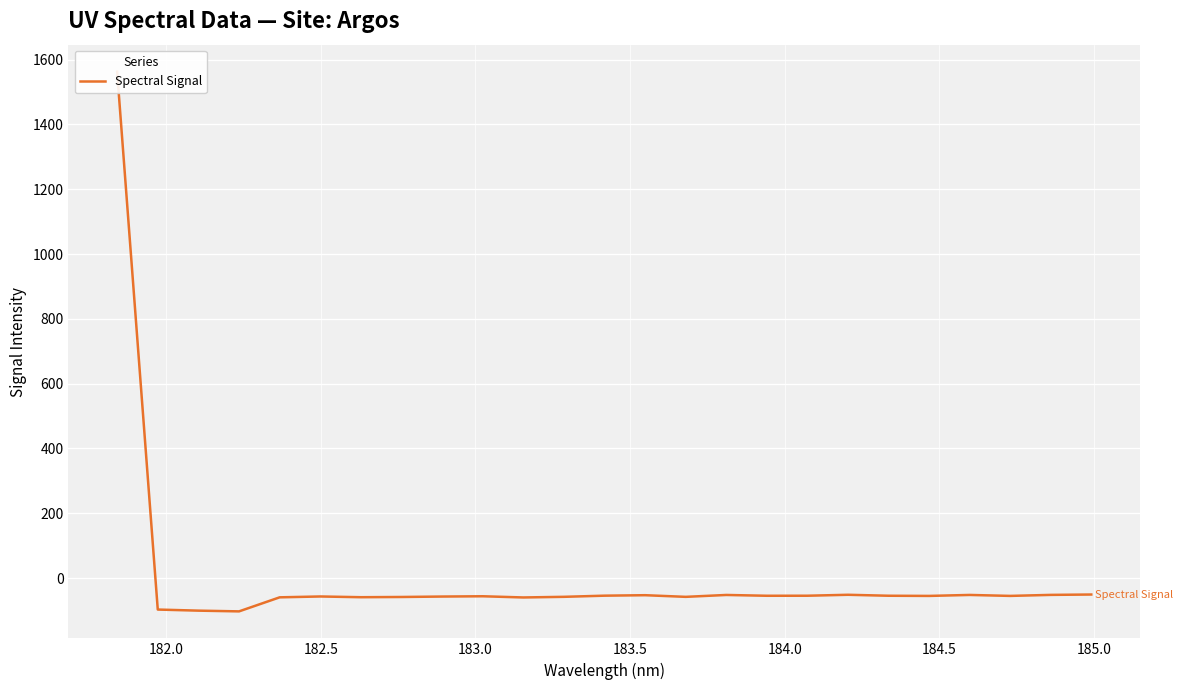

What is the average value?

4.0